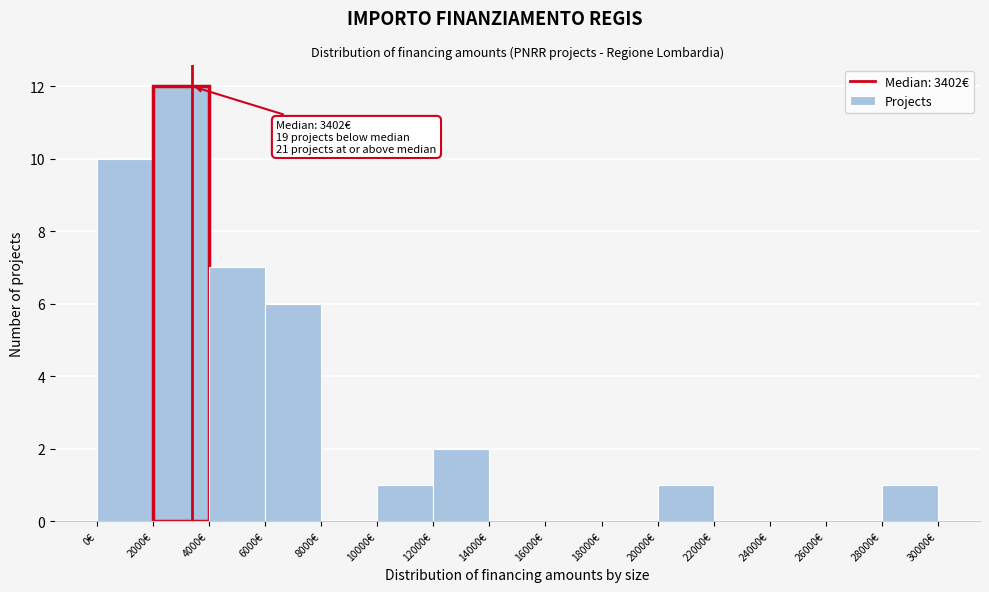

Which range on the x-axis has the tallest bar?

2000 to 4000